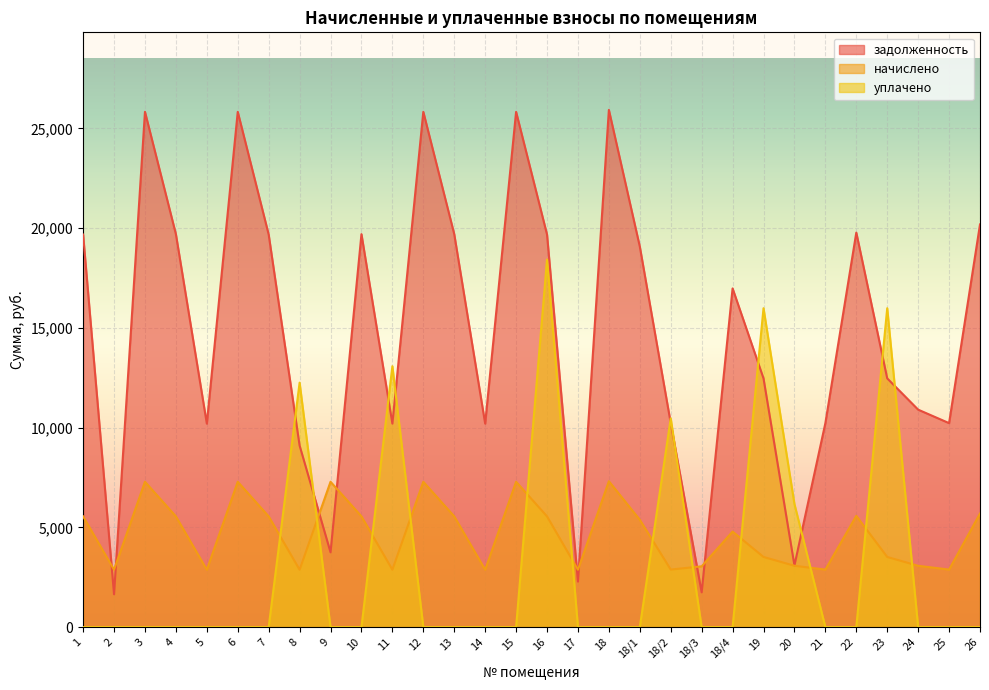

True or false: задолженность has a value of 19078.9 at 18/1.

True